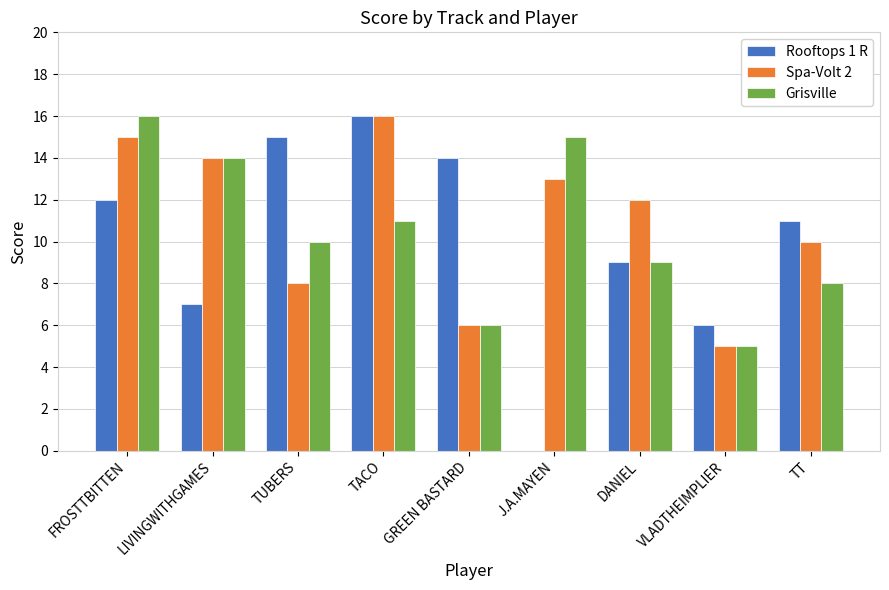

Is it true that Rooftops 1 R equals 21 at TUBERS?

False